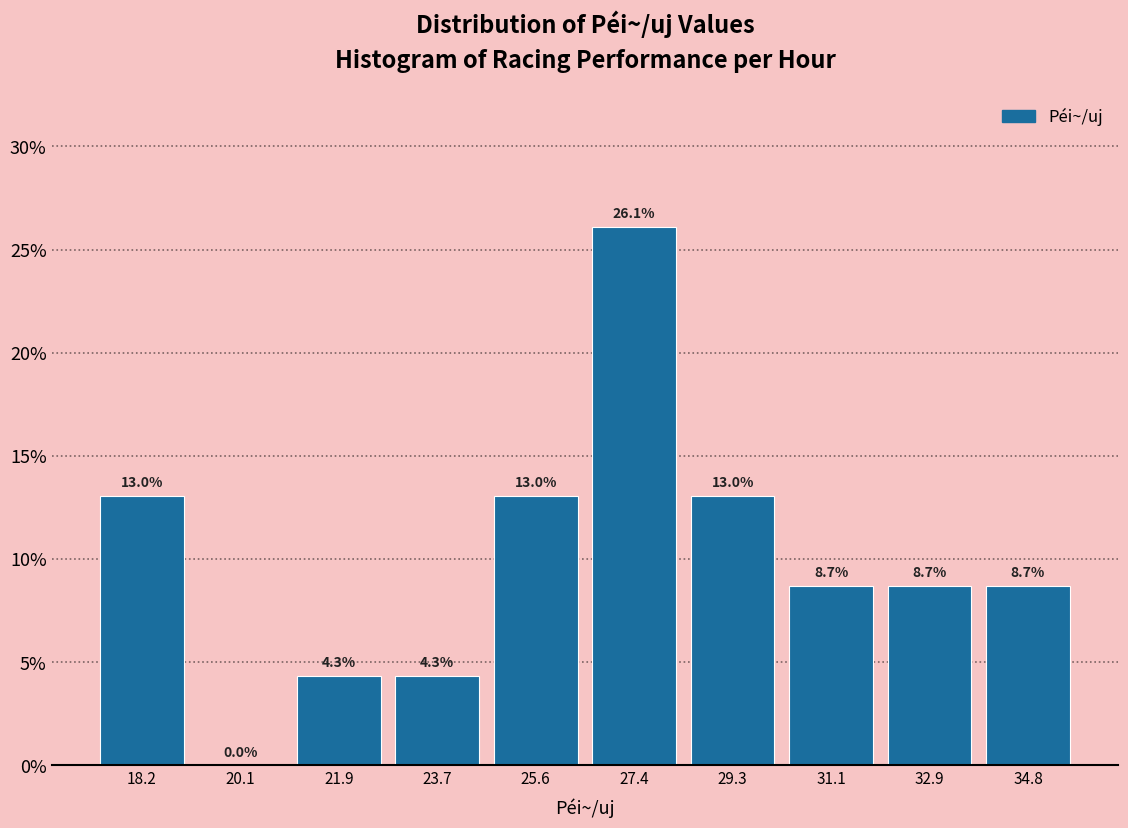

Reading left to right, list every bar in this chart as the range it spans on the x-axis followed by its height. The bar edges are not printed on the chart, so give them approximately, as read against the axis.

17.30 to 19.14: 13.0
19.14 to 20.98: 0.0
20.98 to 22.82: 4.3
22.82 to 24.66: 4.3
24.66 to 26.50: 13.0
26.50 to 28.34: 26.1
28.34 to 30.18: 13.0
30.18 to 32.02: 8.7
32.02 to 33.86: 8.7
33.86 to 35.70: 8.7